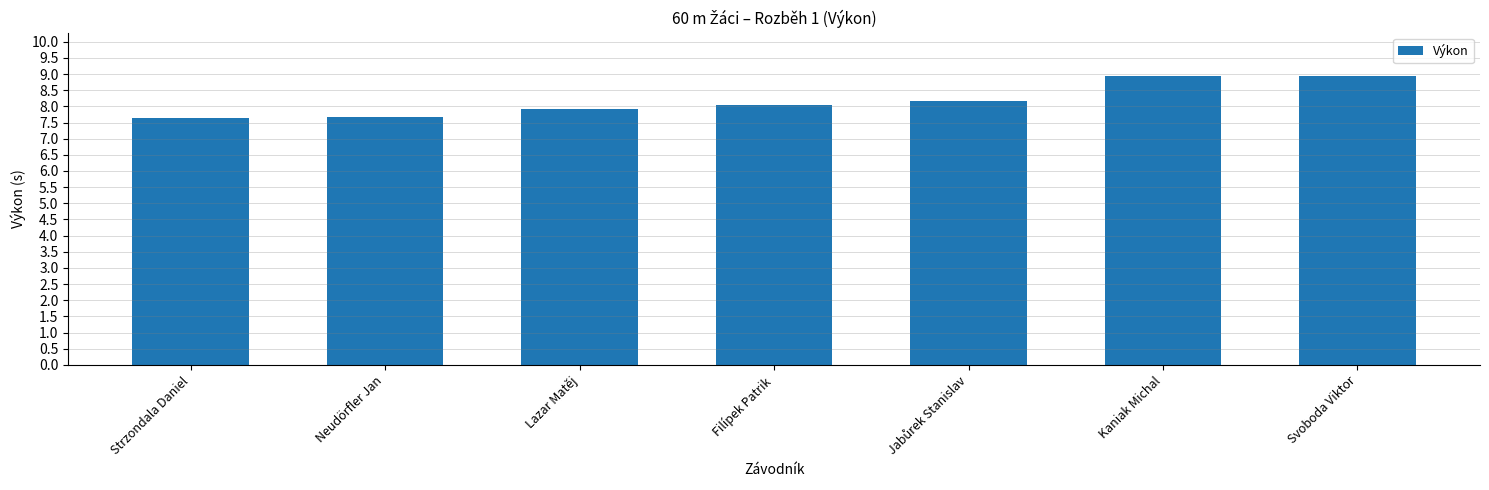

Approximately how many times larger is the value at Lazar Matěj compared to Kaniak Michal?

0.9